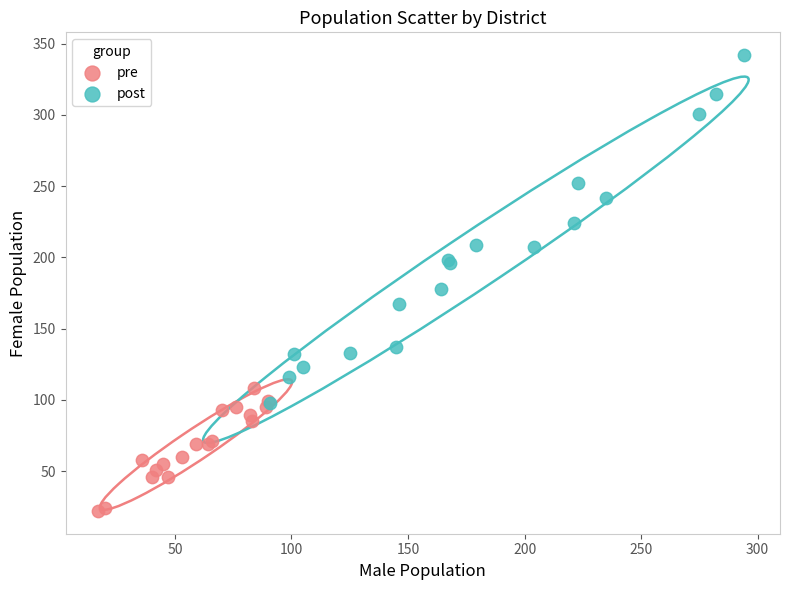

Which series has the widest spread of Y values?

post